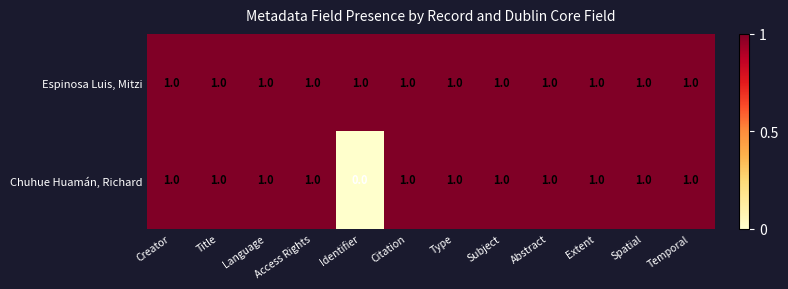

Is it true that Espinosa Luis, Mitzi equals 2 at Creator?

False